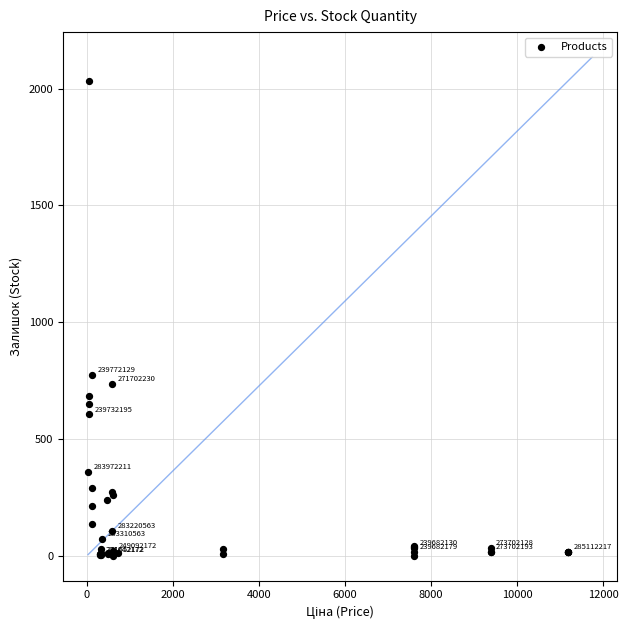

What Y value in the scatter plot is closest to 1016?

775